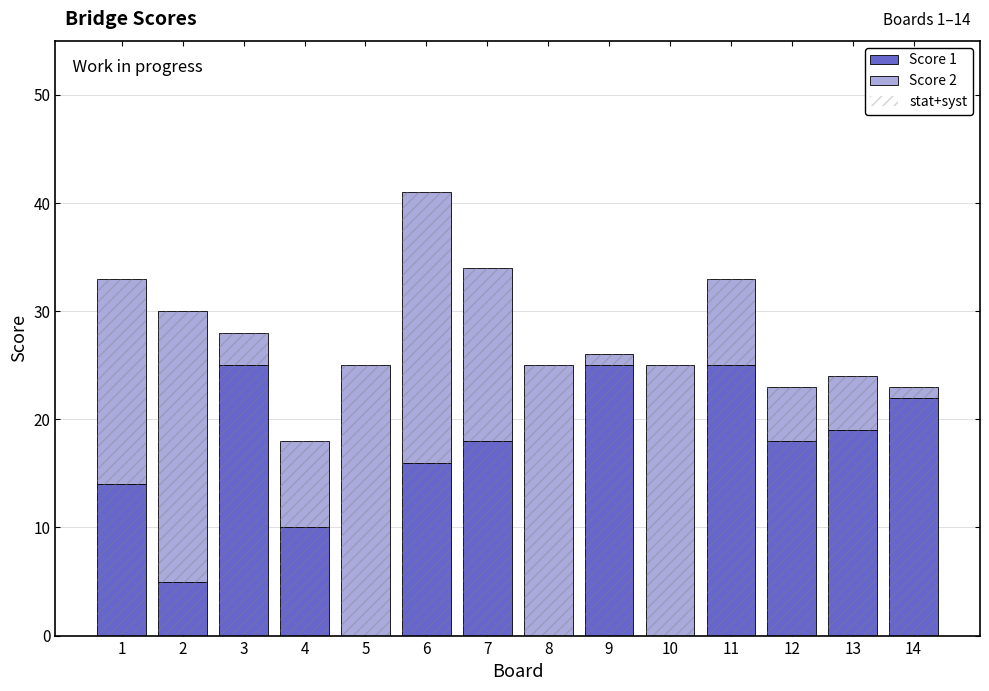

Which category has the lowest value in the Score 1 series?

5